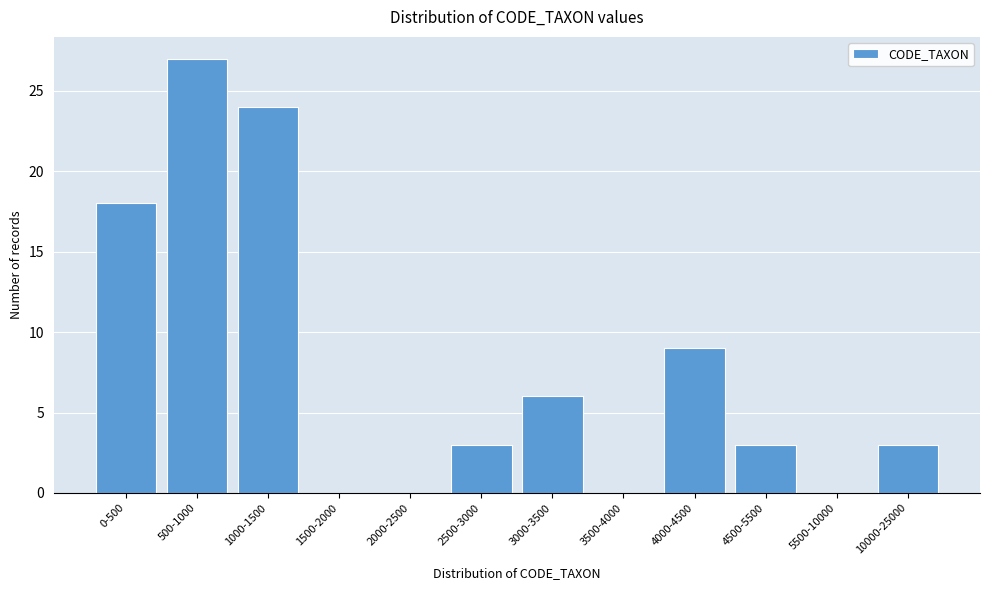

Reading left to right, what are all the values shown in this chart?

0-500=18	500-1000=27	1000-1500=24	1500-2000=0	2000-2500=0	2500-3000=3	3000-3500=6	3500-4000=0	4000-4500=9	4500-5500=3	5500-10000=0	10000-25000=3